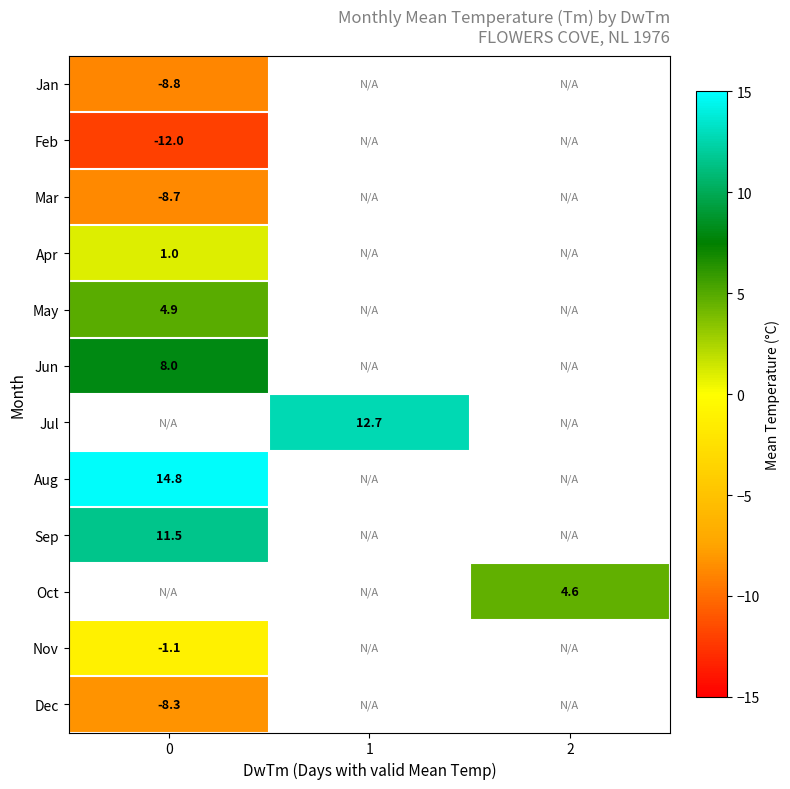

The value of Feb at 0 is -19.0. True or false?

False